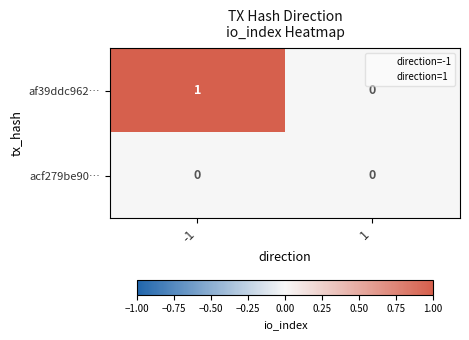

List the series in order of their peak value, lowest first.

acf279be90…, af39ddc962…